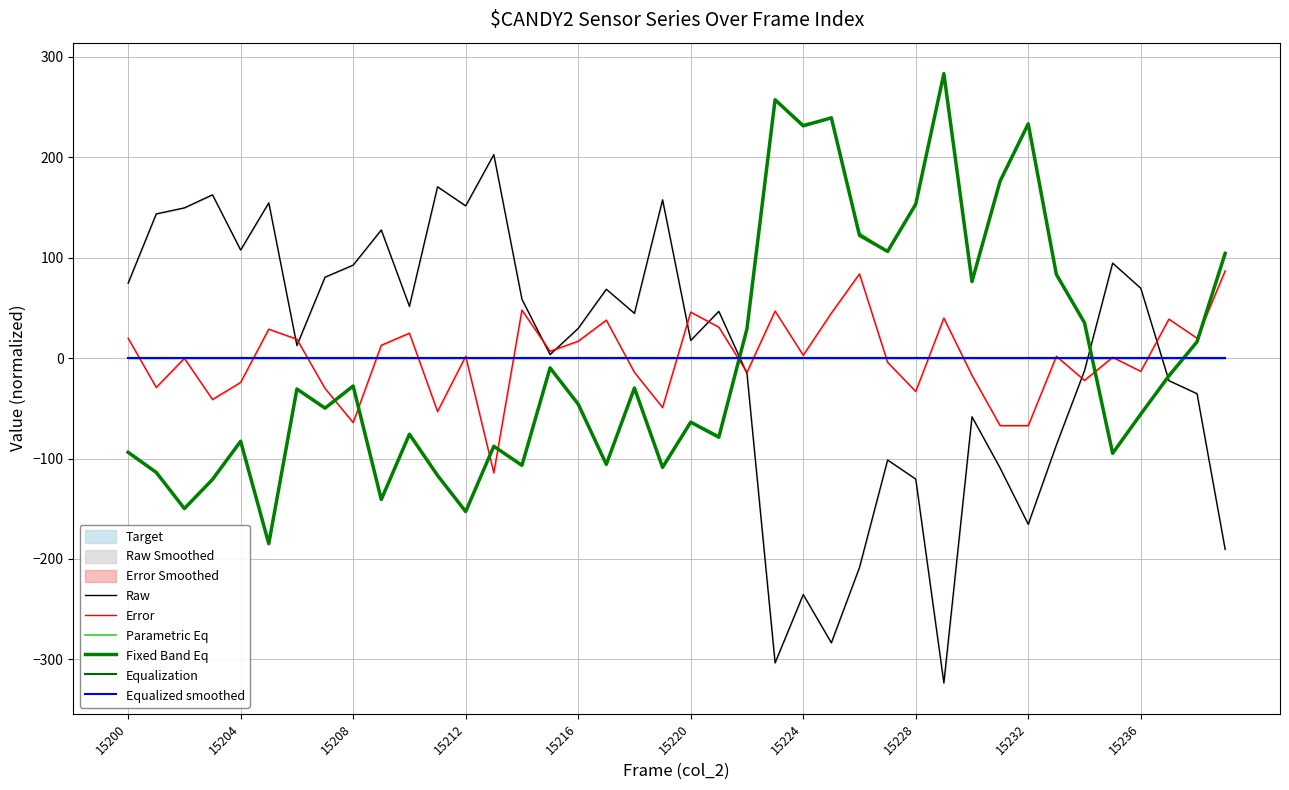

What is the sum of the Parametric Eq values at 33 and 19?

-23.7